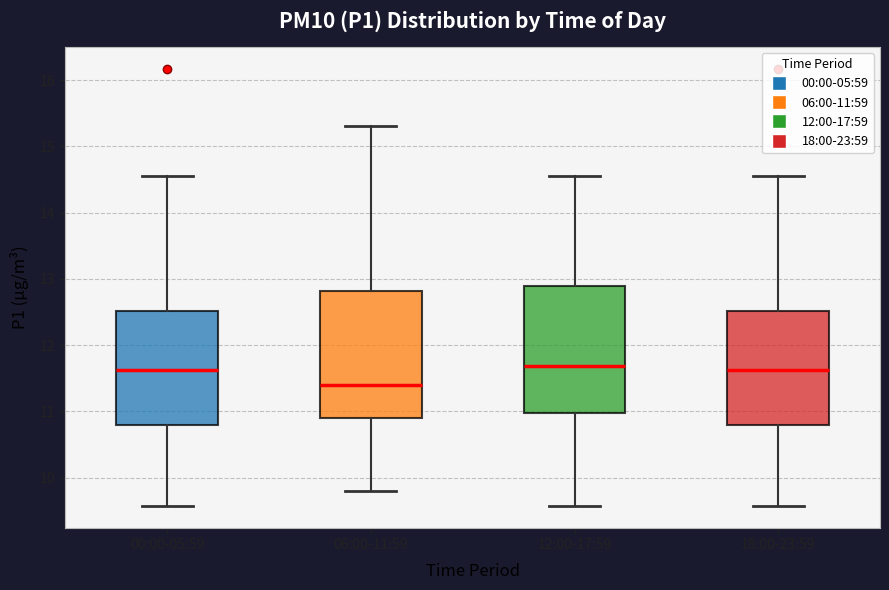

Reading left to right, read every box against the y-axis: the position of its median line, the range the box covers, and the ends of its whiskers. The values are not printed on the chart, so give them approximately, as read against the axis.

00:00-05:59: median 11.6, box 10.8 to 12.5, whiskers 9.6 to 14.6
06:00-11:59: median 11.4, box 10.9 to 12.8, whiskers 9.8 to 15.3
12:00-17:59: median 11.7, box 11.0 to 12.9, whiskers 9.6 to 14.6
18:00-23:59: median 11.6, box 10.8 to 12.5, whiskers 9.6 to 14.6